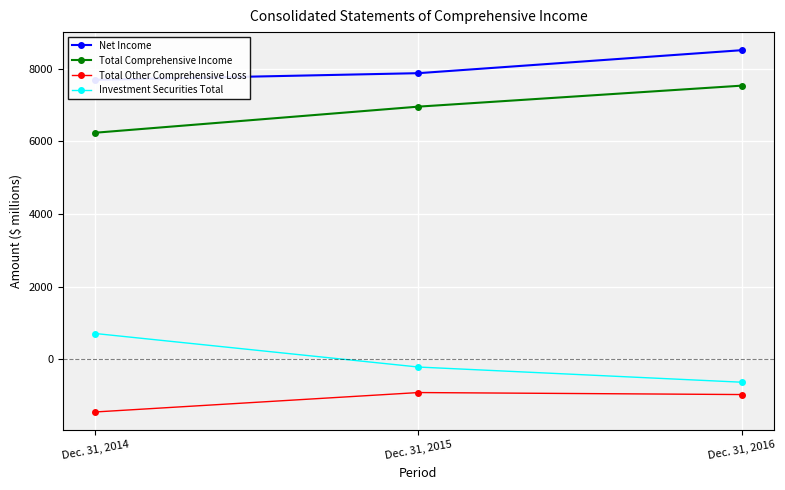

What is the total value across all series at Dec. 31, 2014?

13179